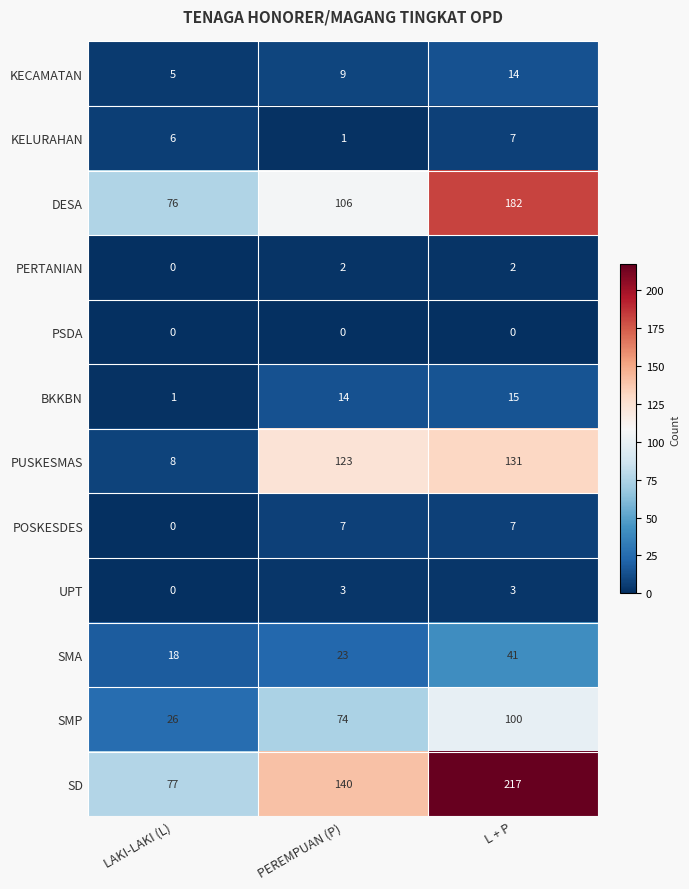

True or false: BKKBN has a value of 9 at PEREMPUAN (P).

False